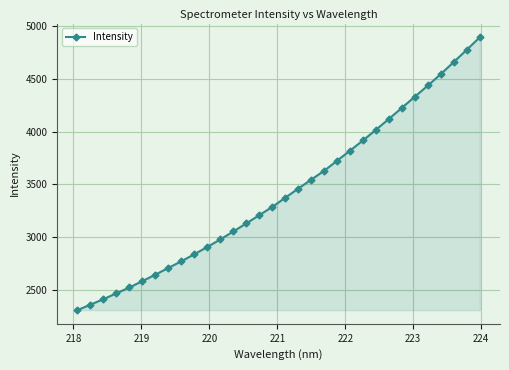

What is the average value?

3427.6